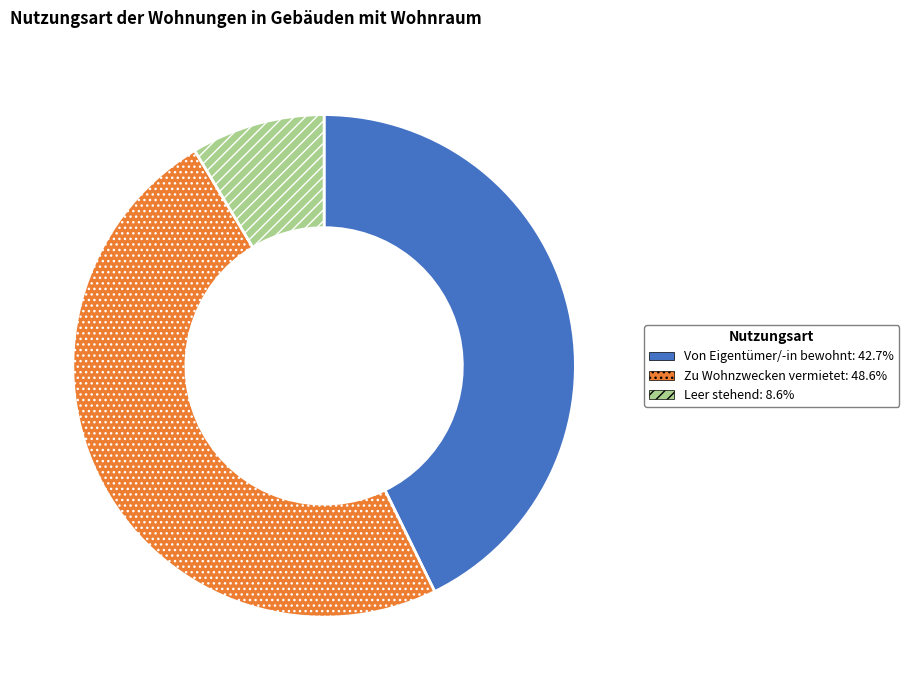

Is it true that Zu Wohnzwecken vermietet is 63% of the pie?

False